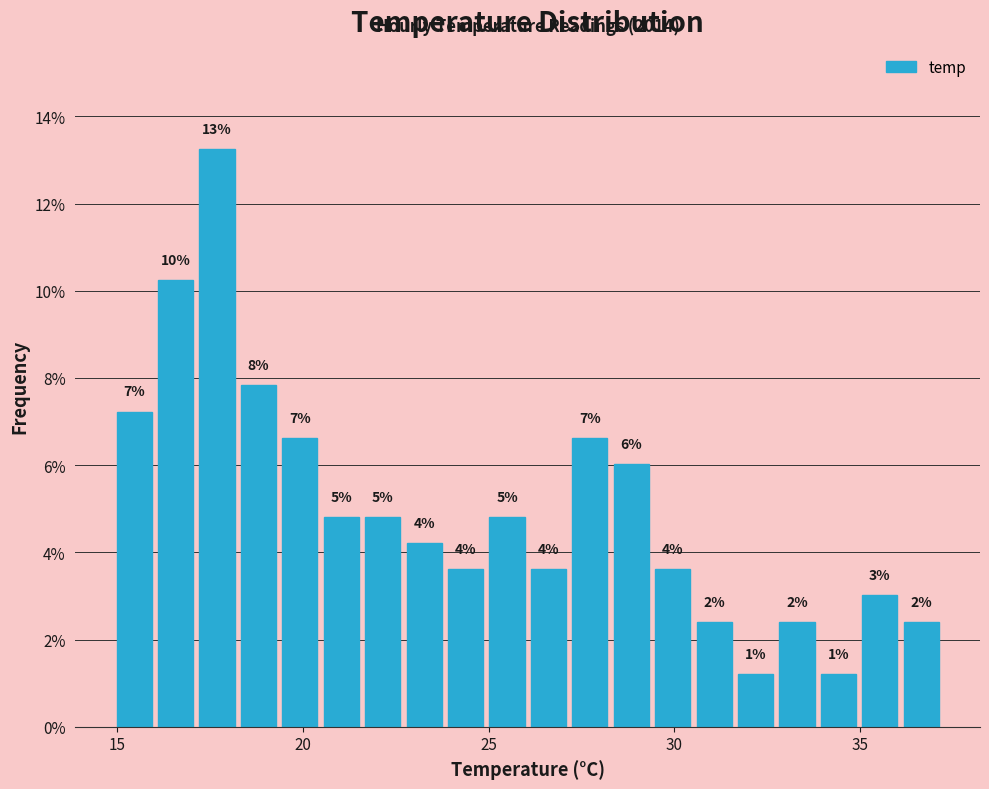

Read against the x-axis, roughly where is the centre of the tallest bar?

17.5